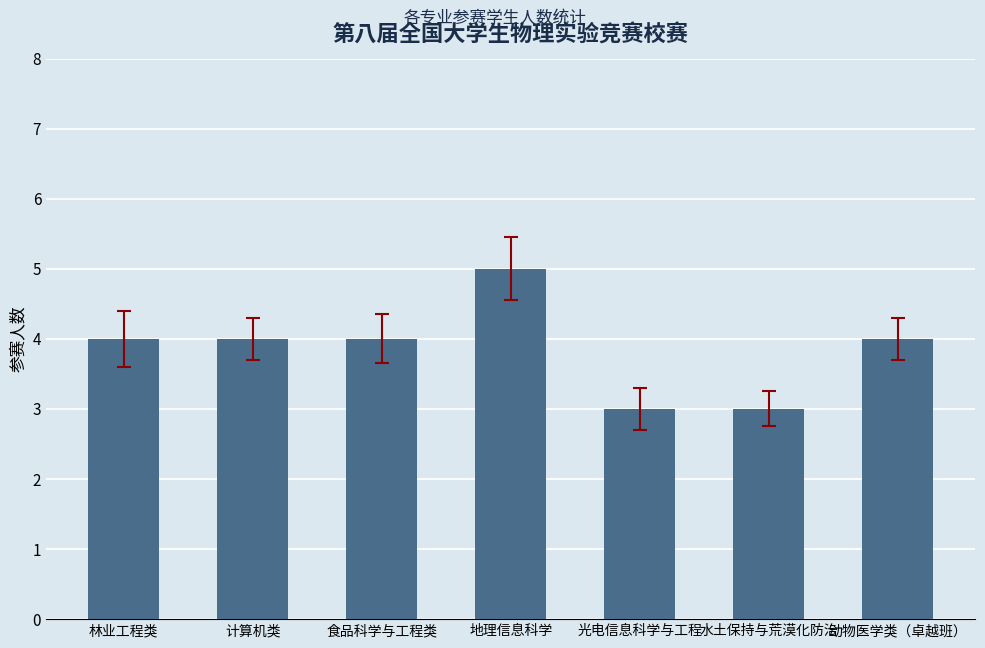

Between 水土保持与荒漠化防治 and 计算机类, which is larger?

计算机类